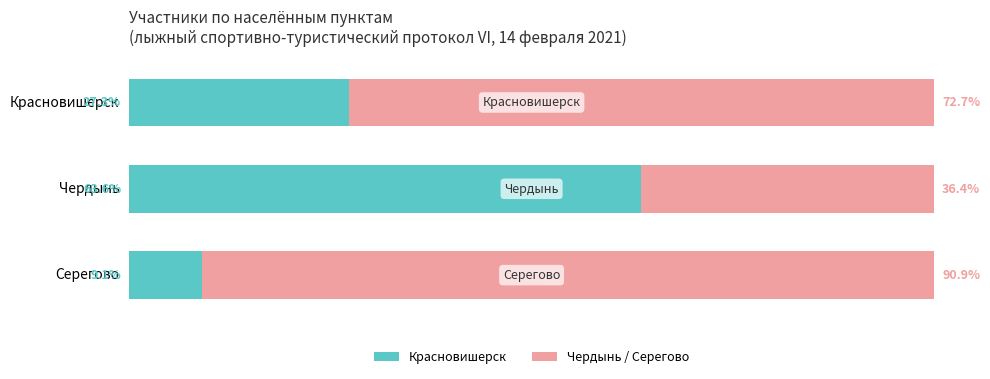

What is the value of the Красновишерск / своя школа bar at the 2nd from the left?

63.6